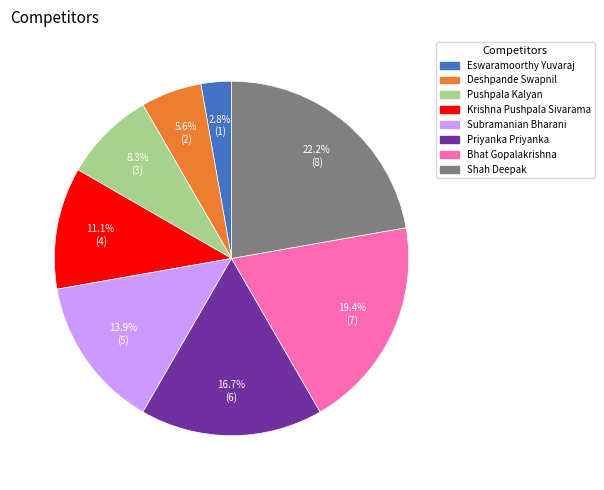

What percentage is the Shah Deepak slice, to the nearest percent?

22%